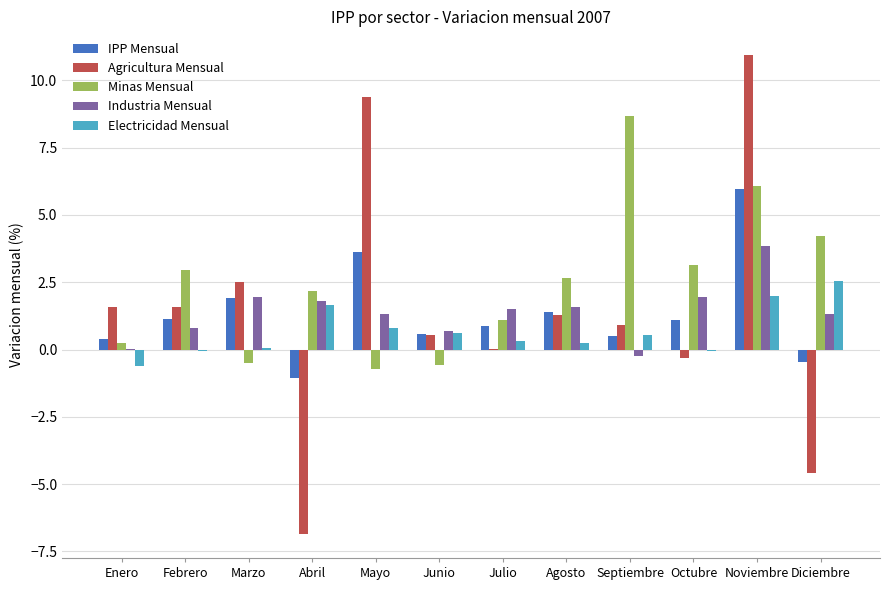

What is the average value of the Electricidad Mensual series?

0.7